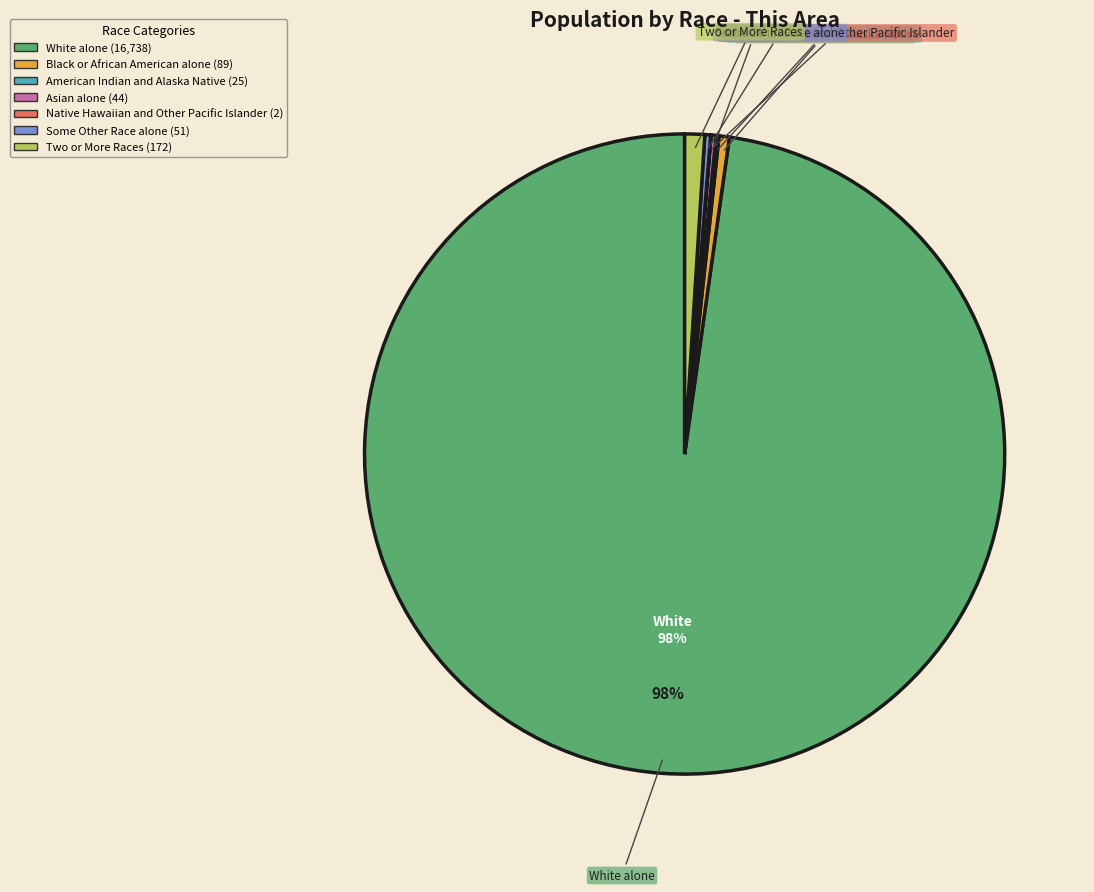

Does any single category account for the majority?

Yes